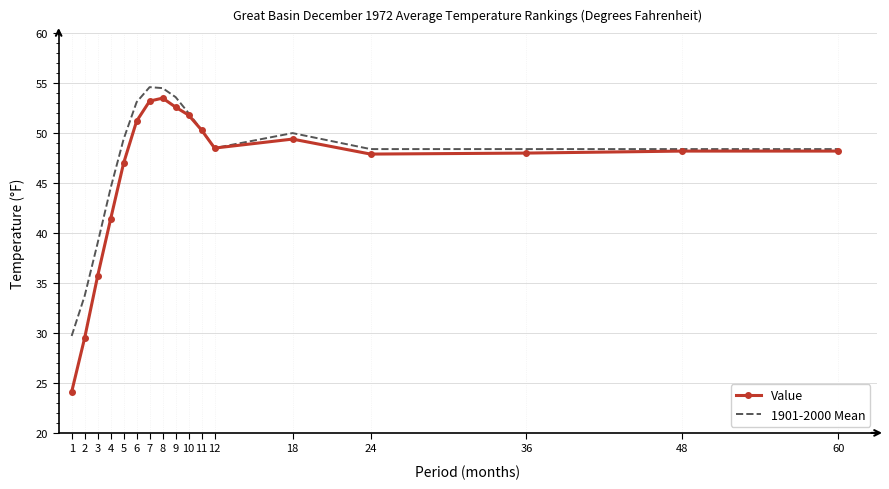

What is the total value across all series at 8?

108.0